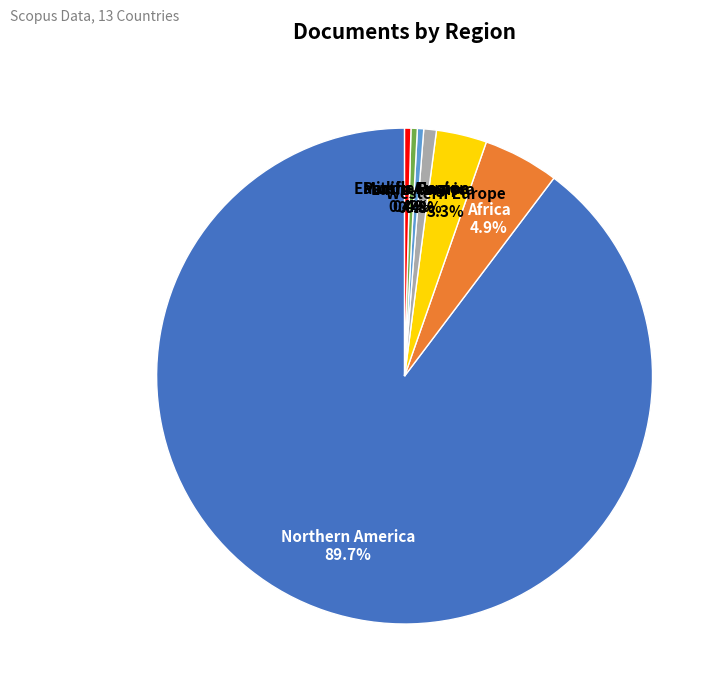

Which category has the biggest portion of the pie?

Northern America